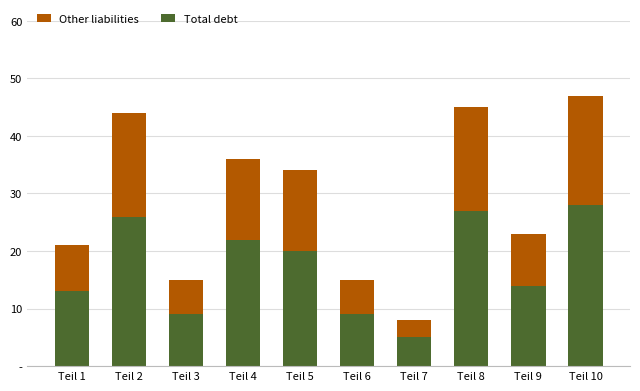

Does the chart contain stacked bars?

Yes